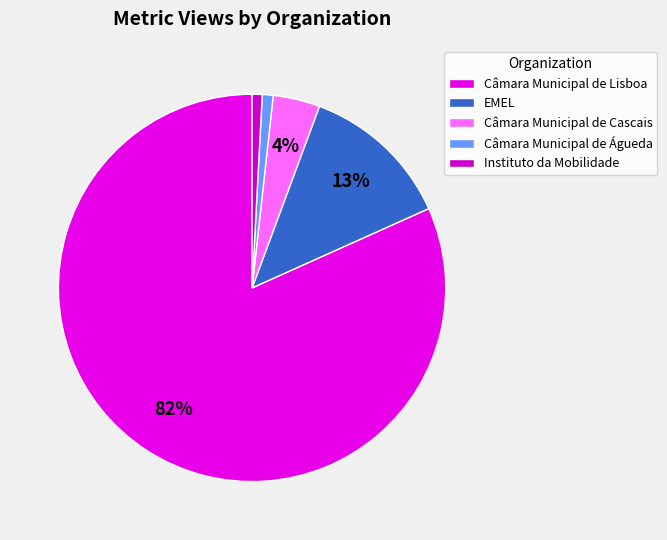

How many segments does this pie chart have?

5